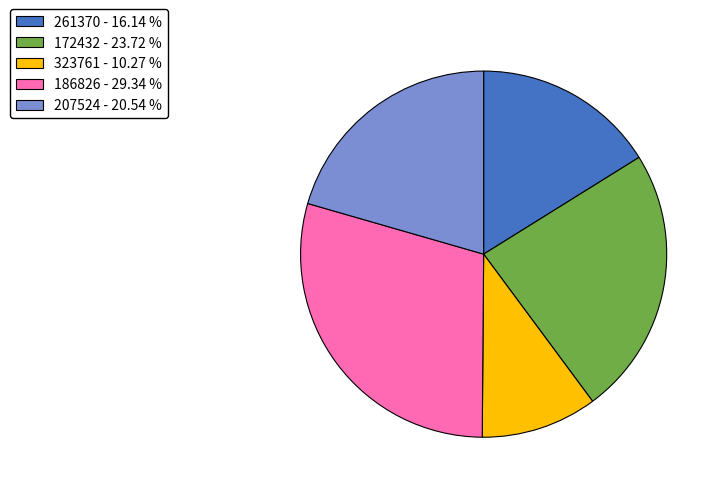

True or false: 186826 accounts for 20% of the total.

False